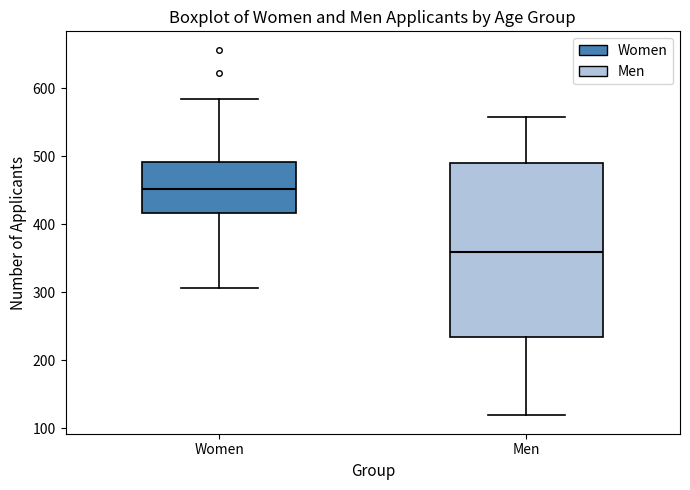

Where is the lower edge of the box for Men on the y-axis? The values are not printed on the chart, so give them approximately, as read against the axis.

240